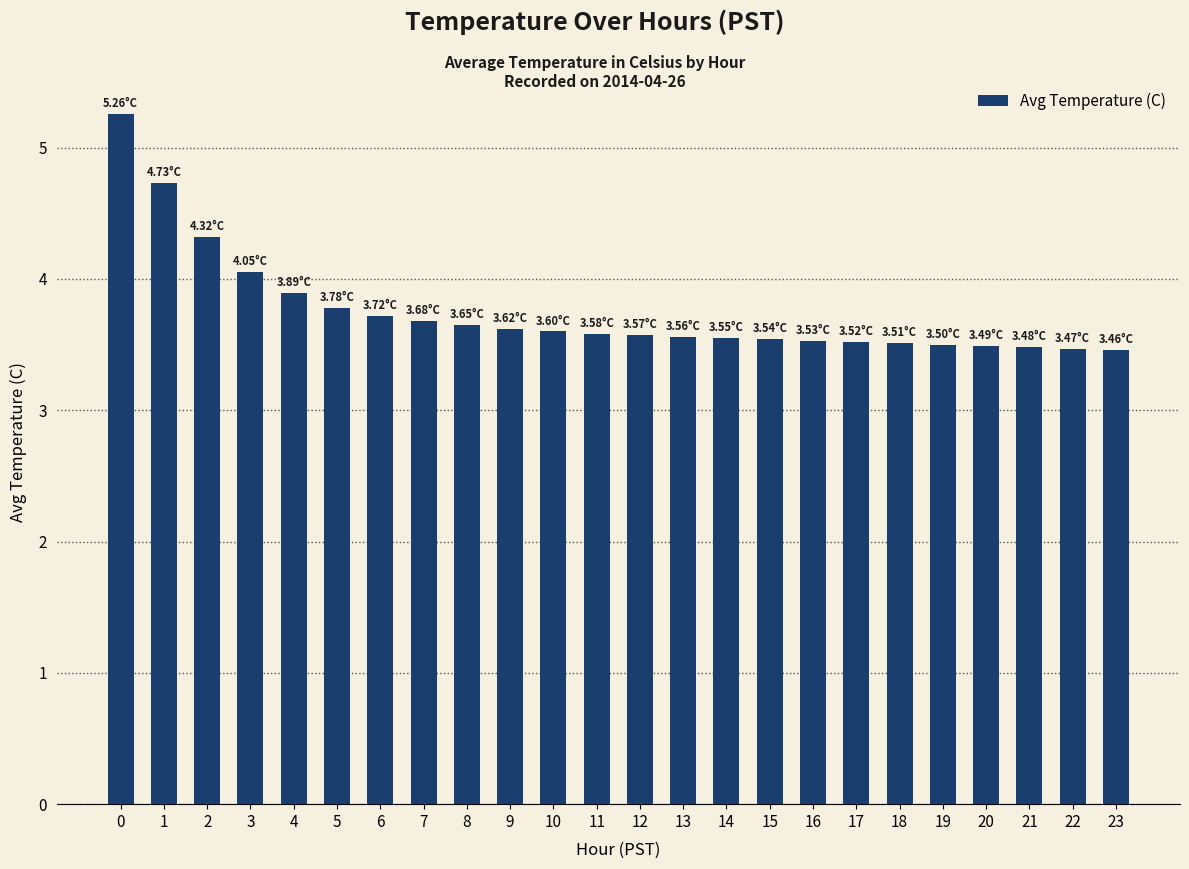

What is the change in value from 7 to 10?

-0.1